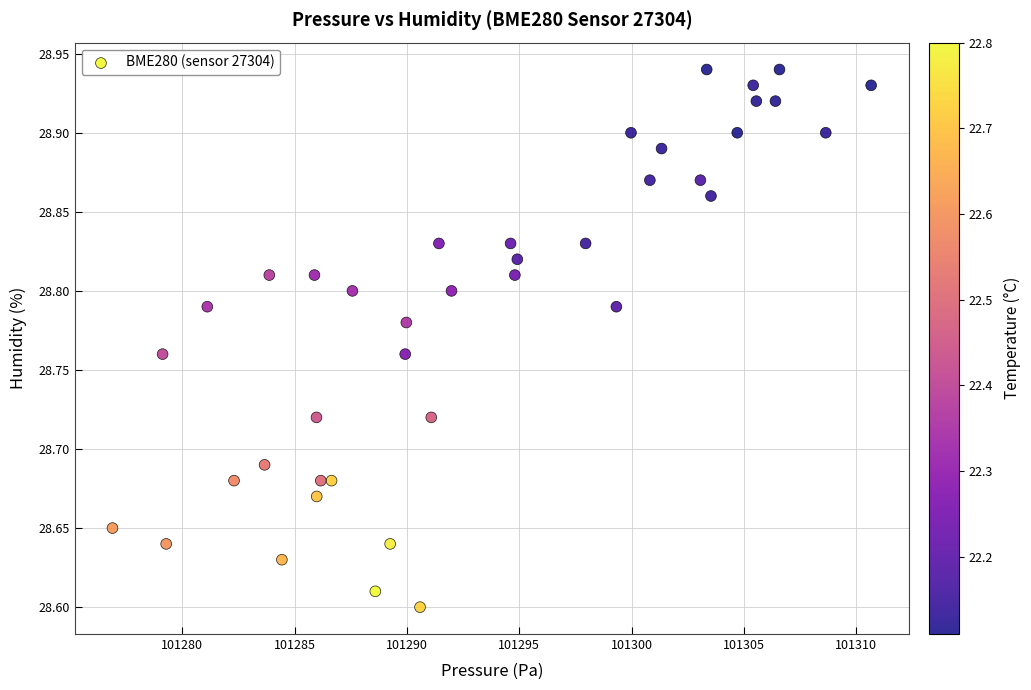

What is the range of Y values (max minus min)?

0.3